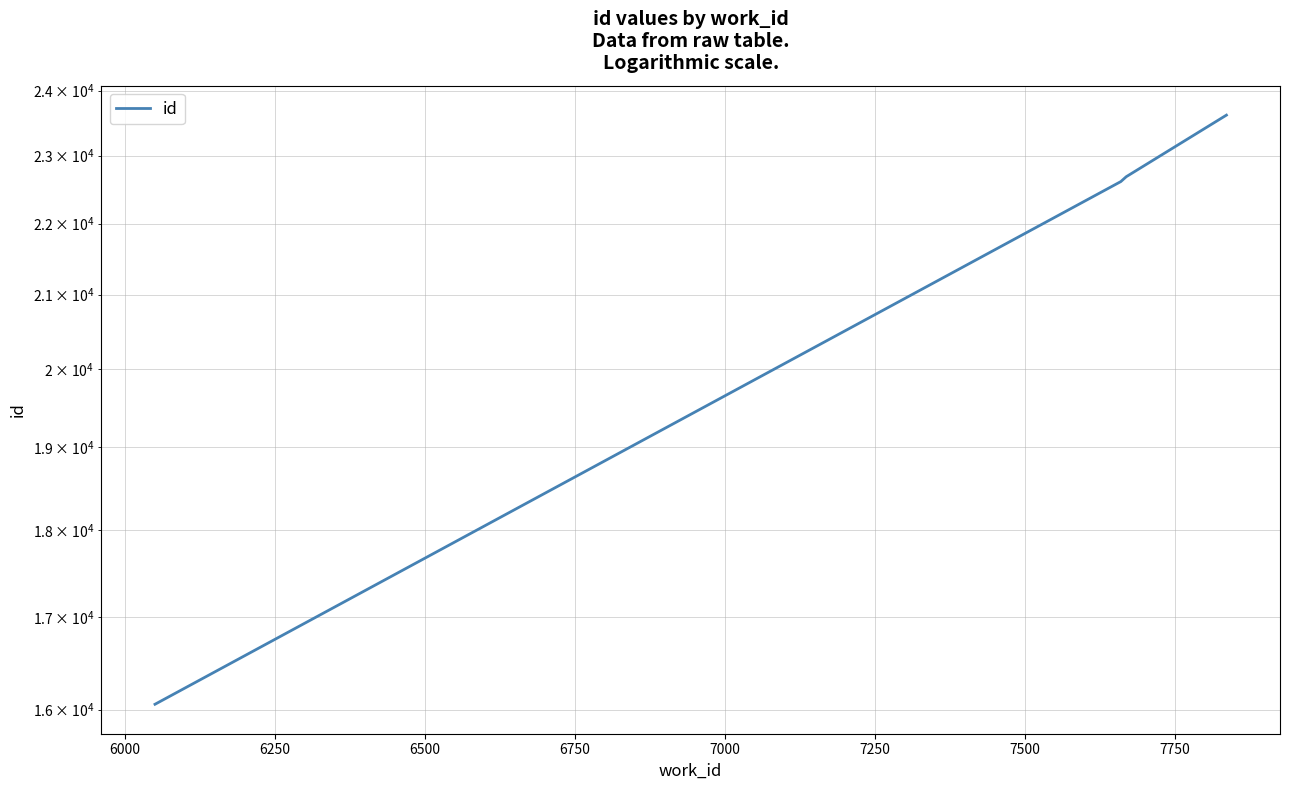

List the labels in order of value, largest first.

6500, 6250, 6000, 5750